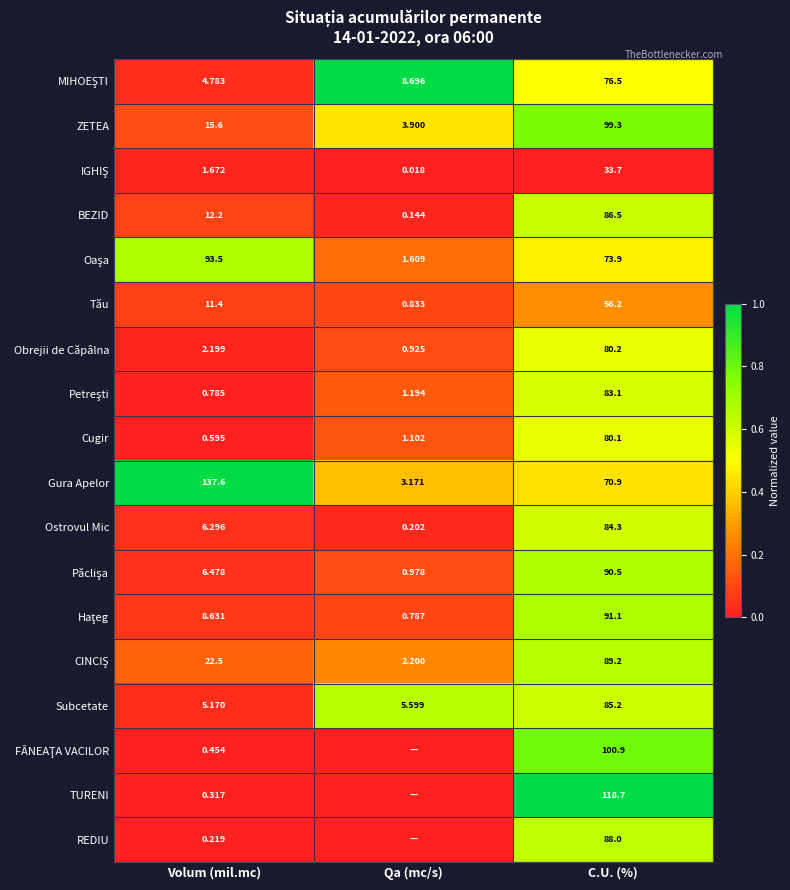

At which label does Cugir reach its minimum?

Volum (mil.mc)